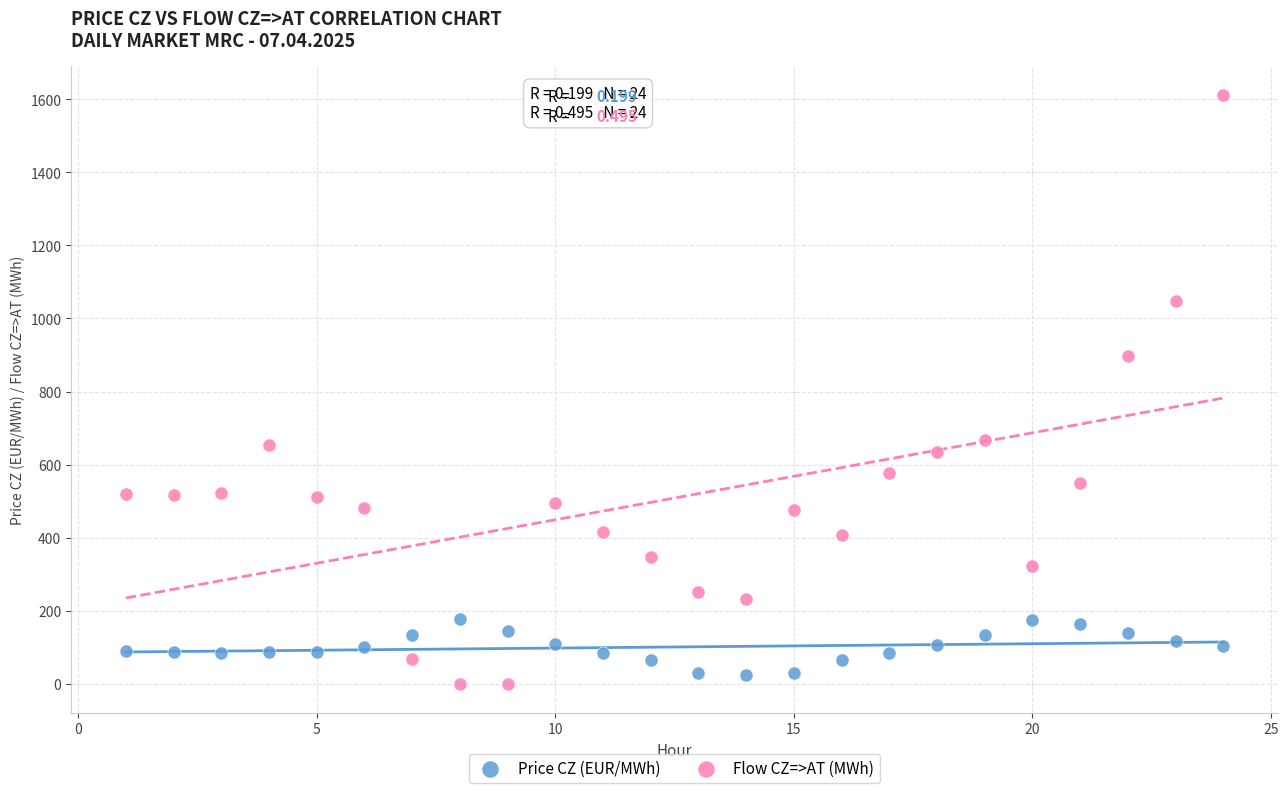

Which series has the largest Y range (max minus min)?

Flow CZ=>AT (MWh)